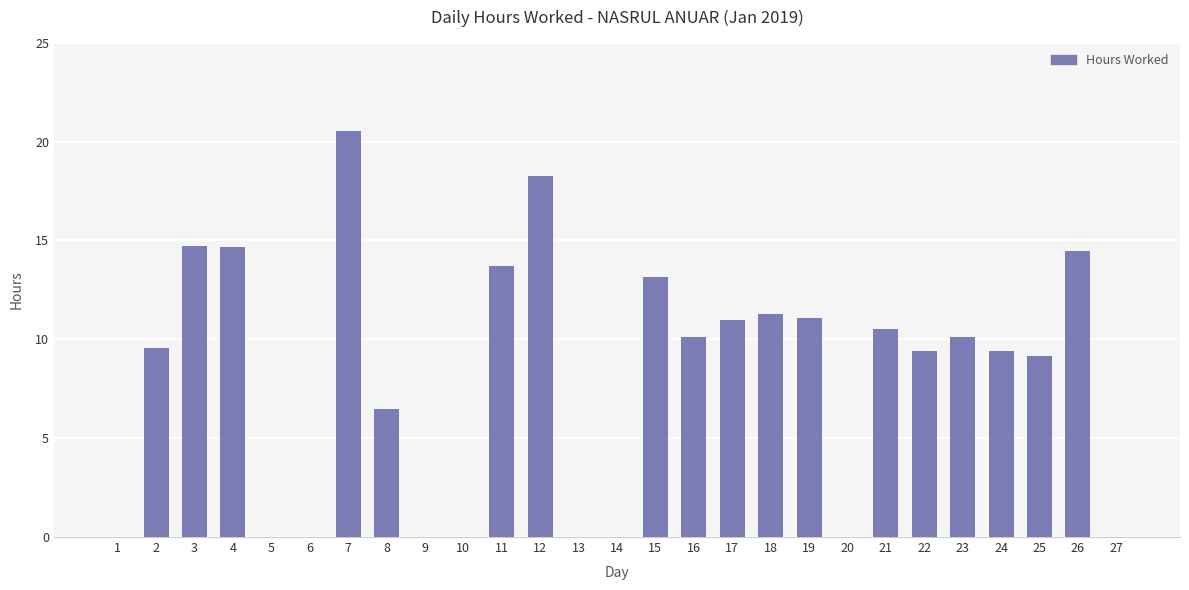

Which category has the highest value across all series?

7